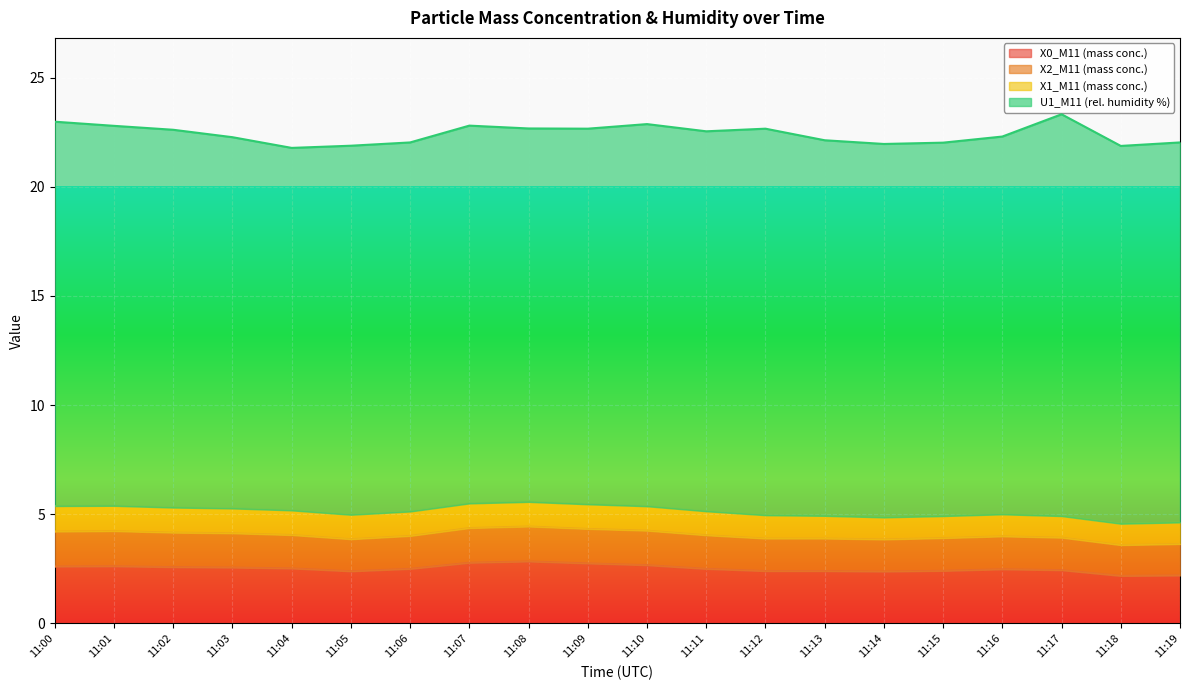

Reading right to left, what are all the values shown in this chart?

X0_M11 (mass conc.): 2.2	2.2	2.4	2.5	2.4	2.4	2.4	2.4	2.5	2.7	2.8	2.8	2.8	2.5	2.4	2.5	2.6	2.6	2.6	2.6
X2_M11 (mass conc.): 1.4	1.4	1.5	1.5	1.5	1.5	1.5	1.5	1.5	1.6	1.6	1.6	1.6	1.5	1.5	1.5	1.6	1.6	1.6	1.6
X1_M11 (mass conc.): 1.0	1.0	1.0	1.0	1.0	1.0	1.0	1.1	1.1	1.1	1.1	1.1	1.1	1.1	1.1	1.1	1.1	1.1	1.2	1.2
U1_M11 (rel. humidity %): 17.4	17.3	18.4	17.3	17.1	17.1	17.2	17.7	17.4	17.5	17.2	17.1	17.3	16.9	16.9	16.6	17.0	17.3	17.4	17.6